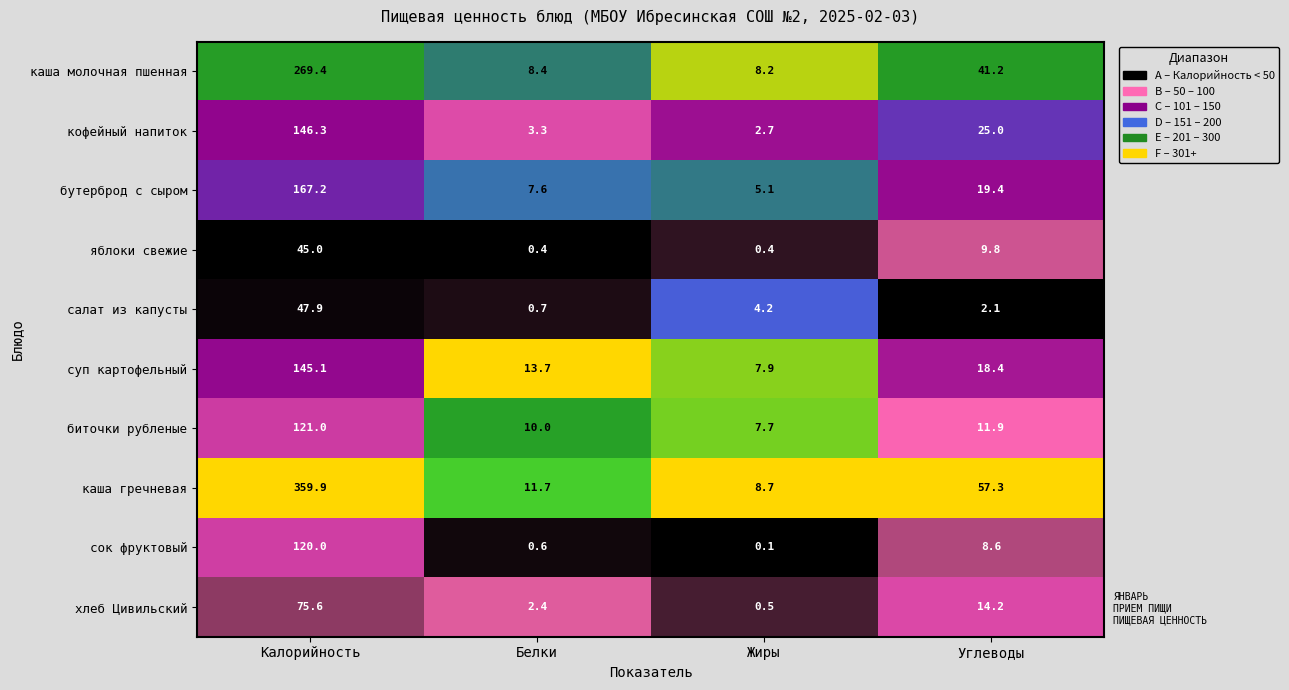

What is the greatest value displayed?

359.9